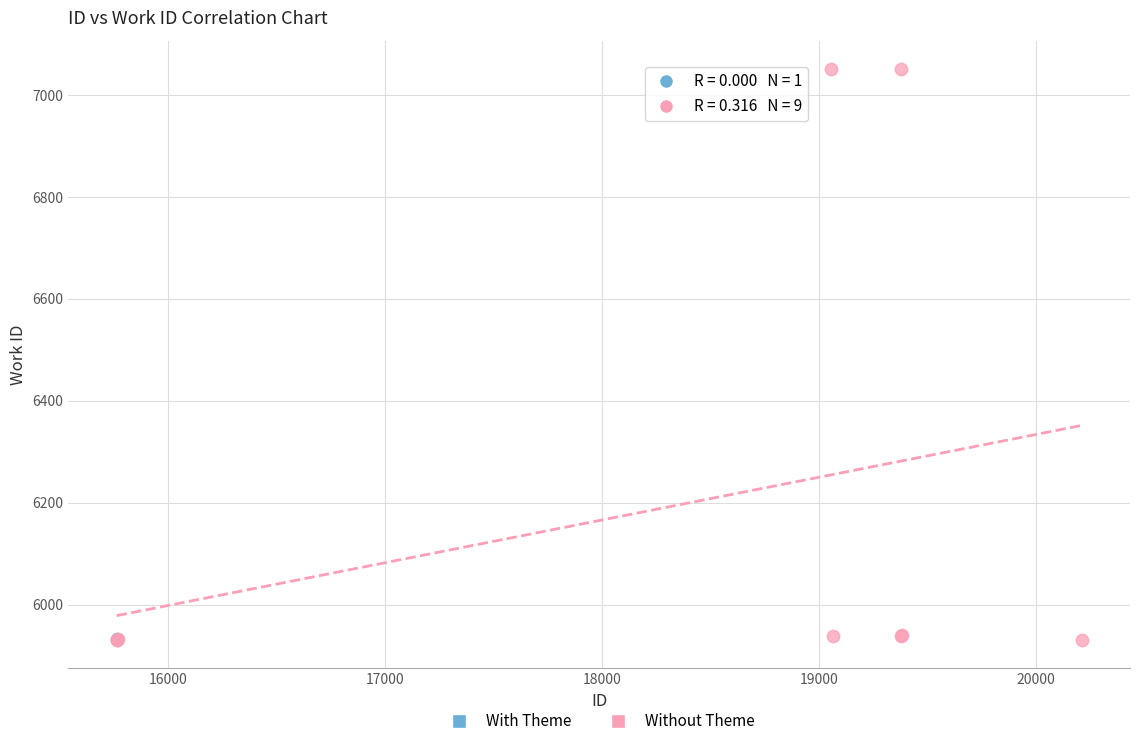

What are all the series names shown in the legend?

With Theme, Without Theme